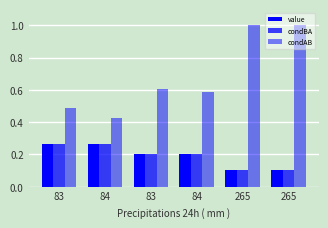

What is the maximum value shown in the chart?

1.0